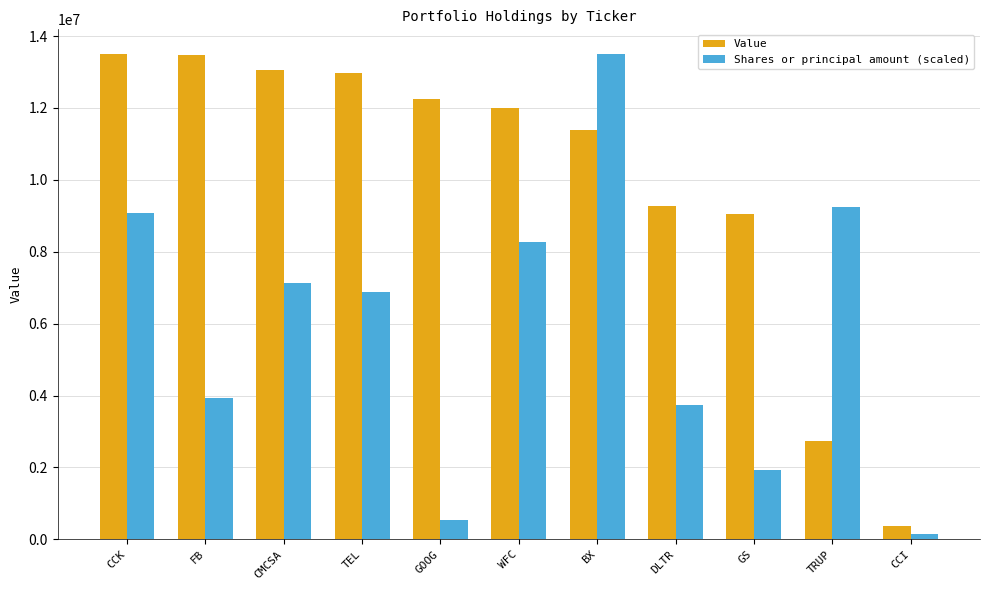

List the series in order of their overall mean, lowest first.

Shares or principal amount (scaled), Value